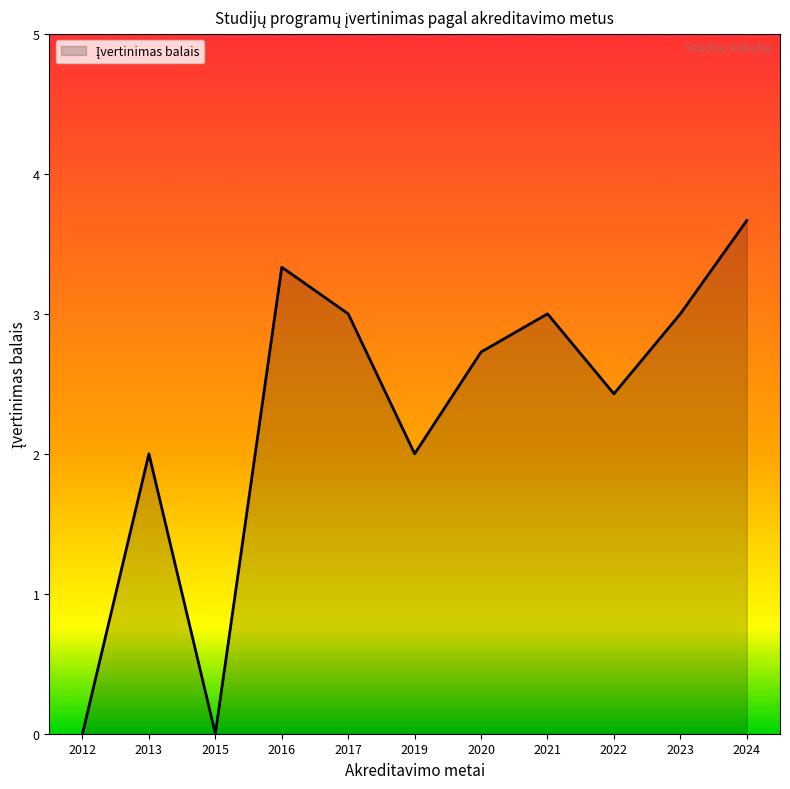

How many series are shown in this chart?

1